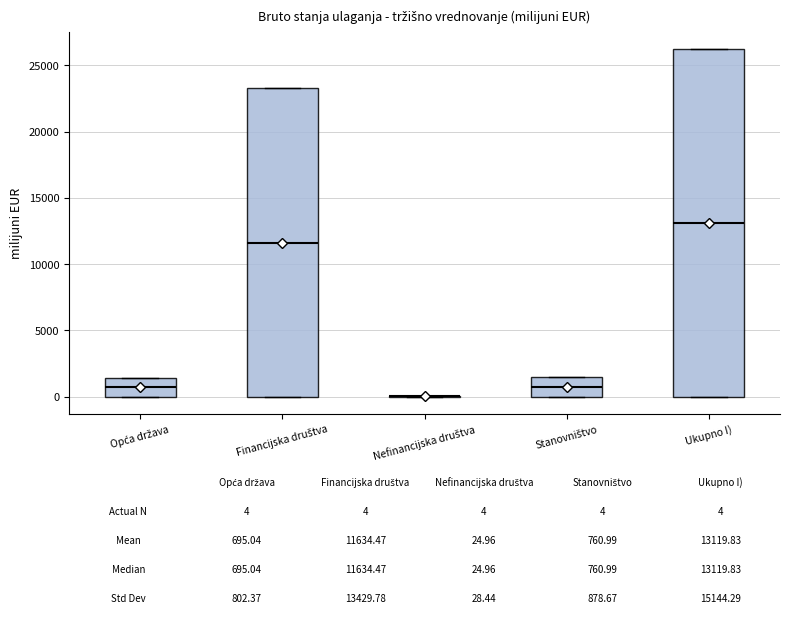

Comparing the boxes themselves (not the whiskers), which one is the tallest?

Ukupno I)